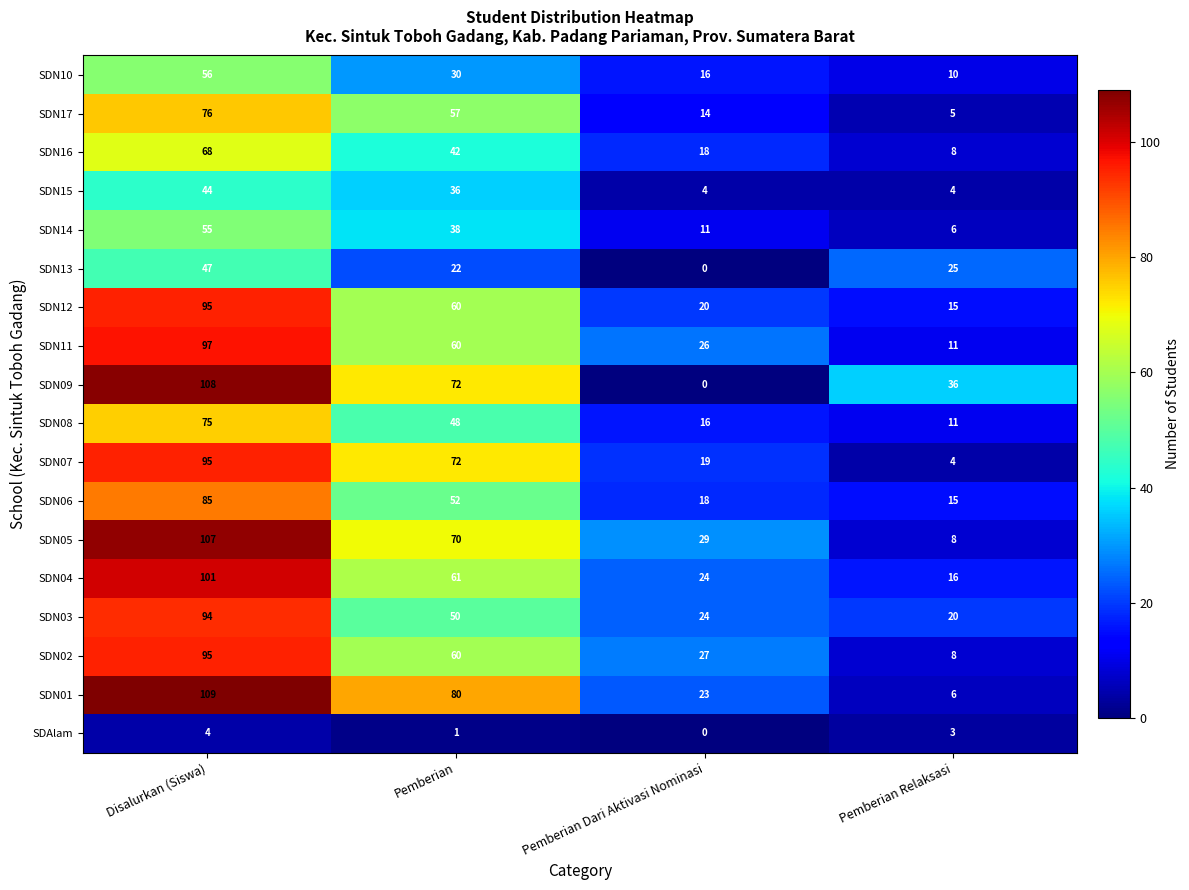

At which category is the sum across all series the highest?

Disalurkan (Siswa)